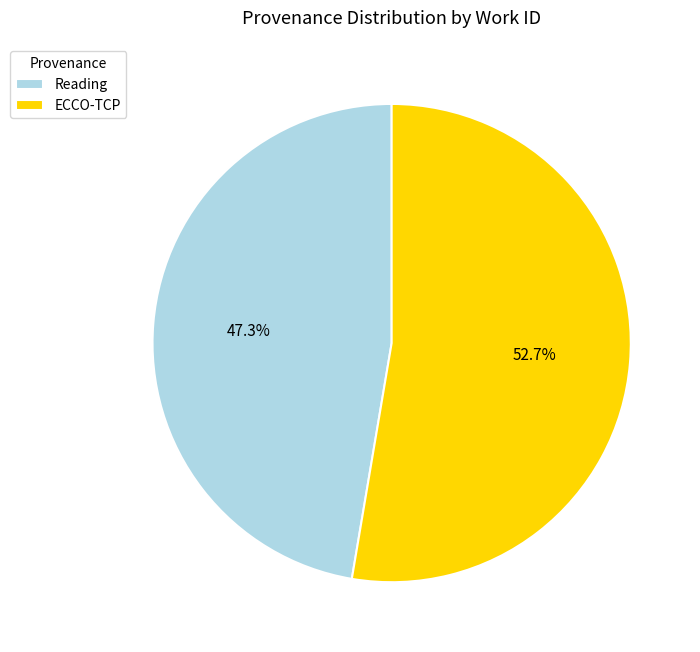

Is it true that ECCO-TCP is 43% of the pie?

False